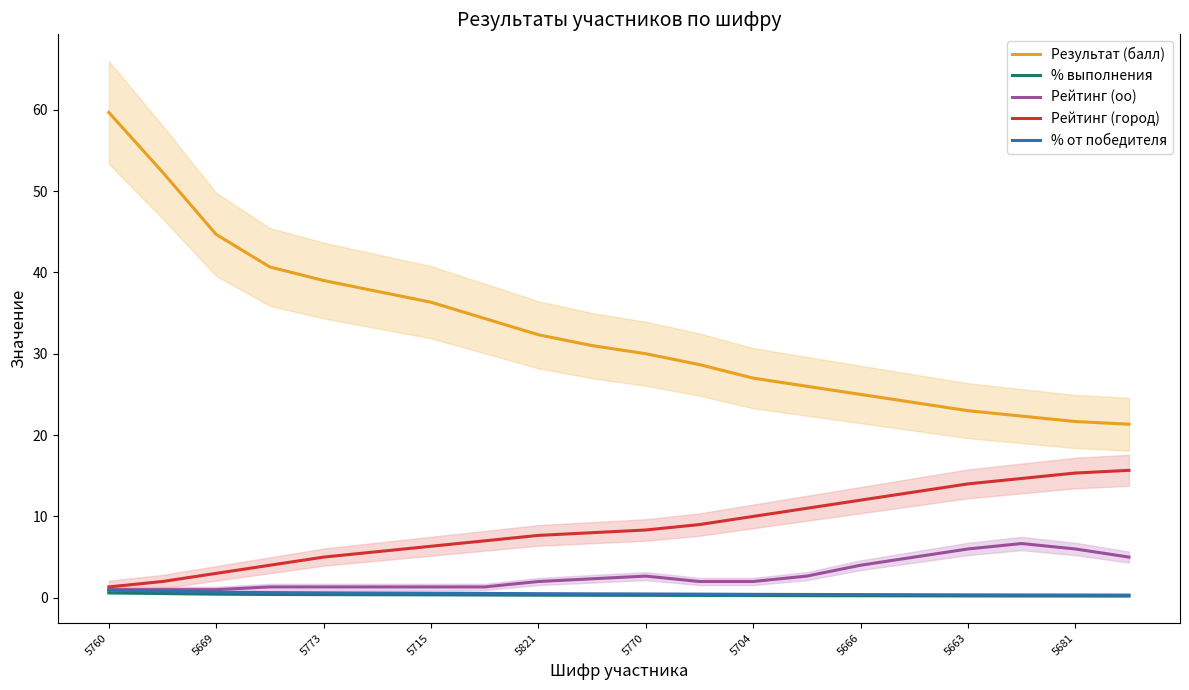

True or false: % от победителя has more than 0 interior local peaks.

False